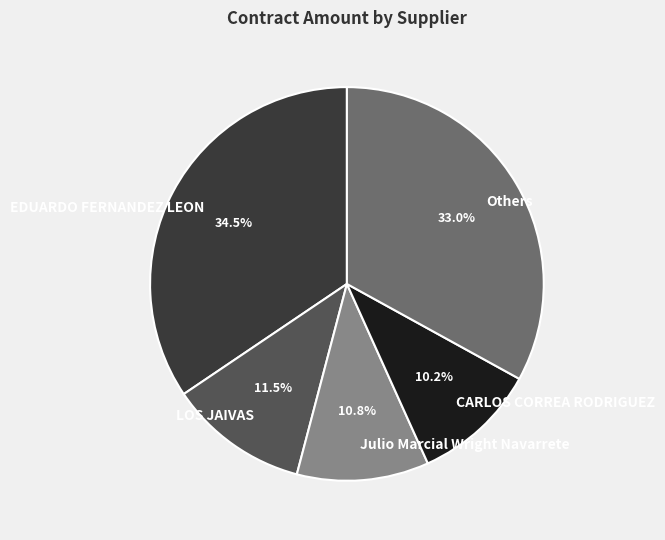

Combined, do LOS JAIVAS and CARLOS CORREA RODRIGUEZ account for over 50%?

No